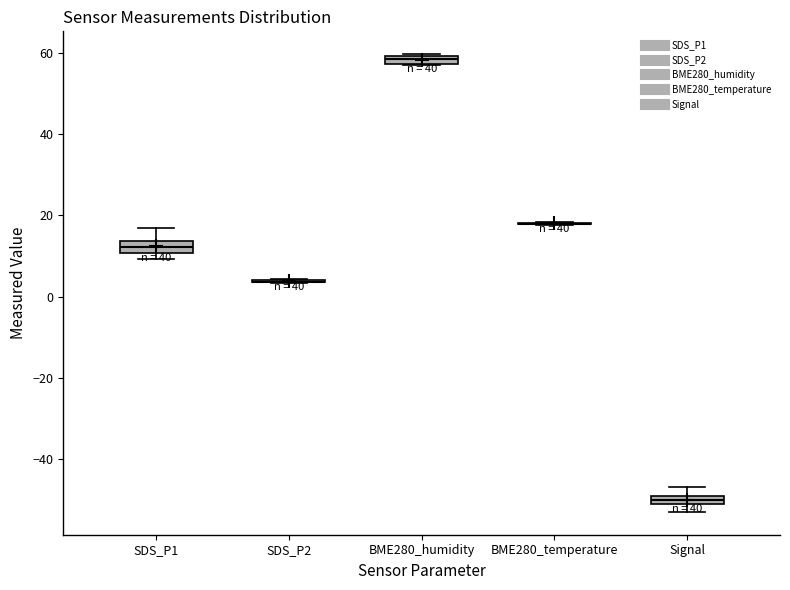

Where is the lower edge of the box for BME280_humidity on the y-axis? The values are not printed on the chart, so give them approximately, as read against the axis.

58